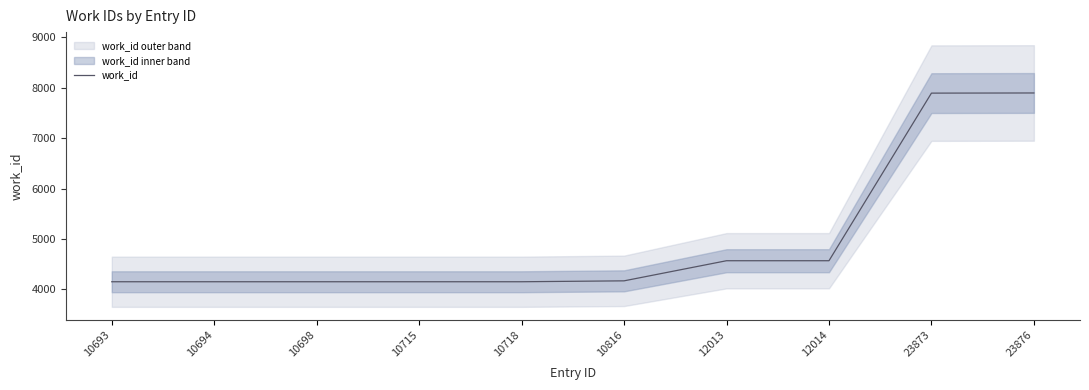

Reading left to right, list all the values displayed in this chart.

10693=4153	10694=4153	10698=4153	10715=4153	10718=4153	10816=4171	12013=4570	12014=4570	23873=7895	23876=7898